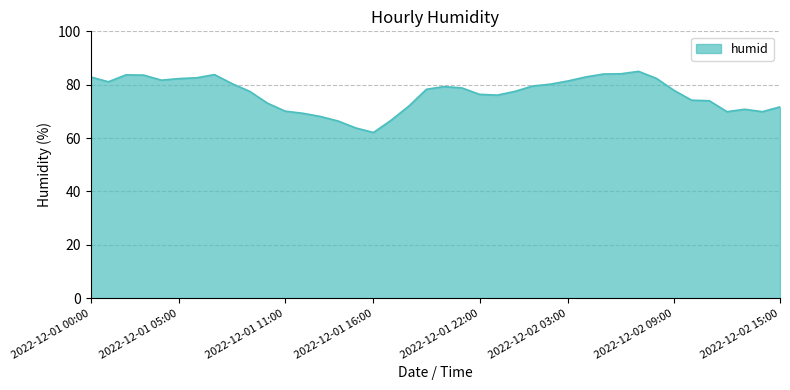

What is the smallest value displayed?

62.1